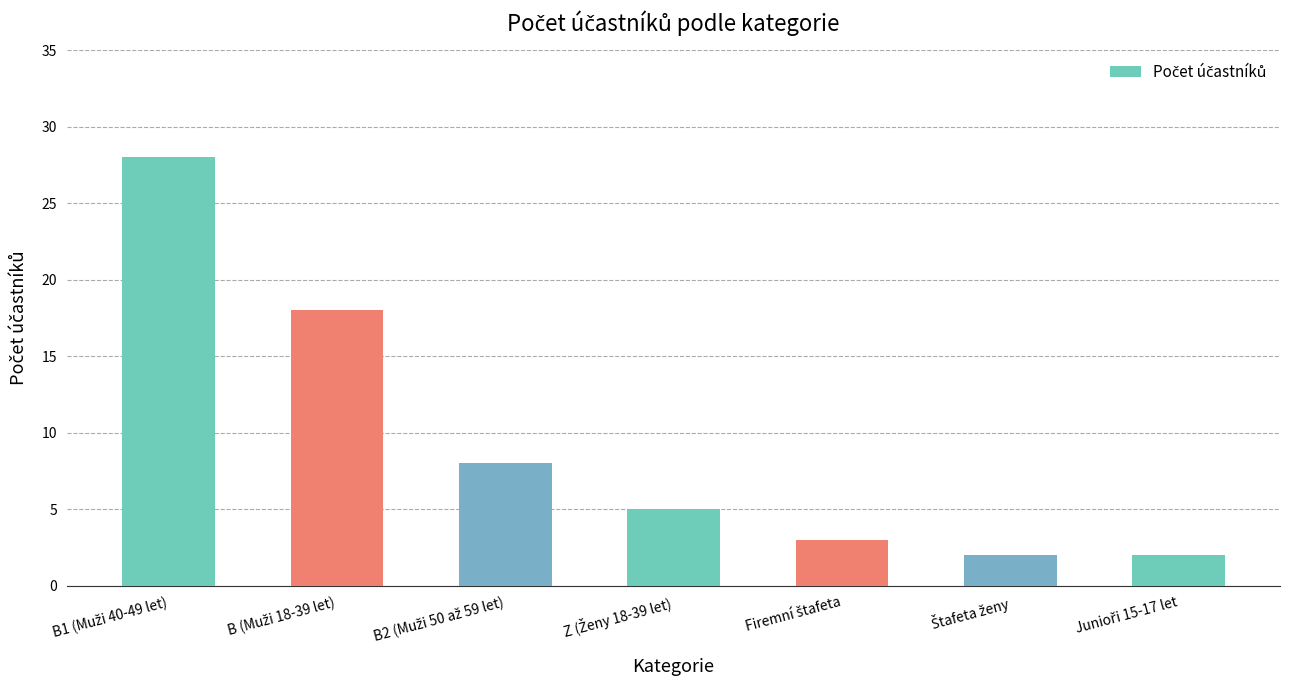

What is the value of the 7th bar from the left?

2